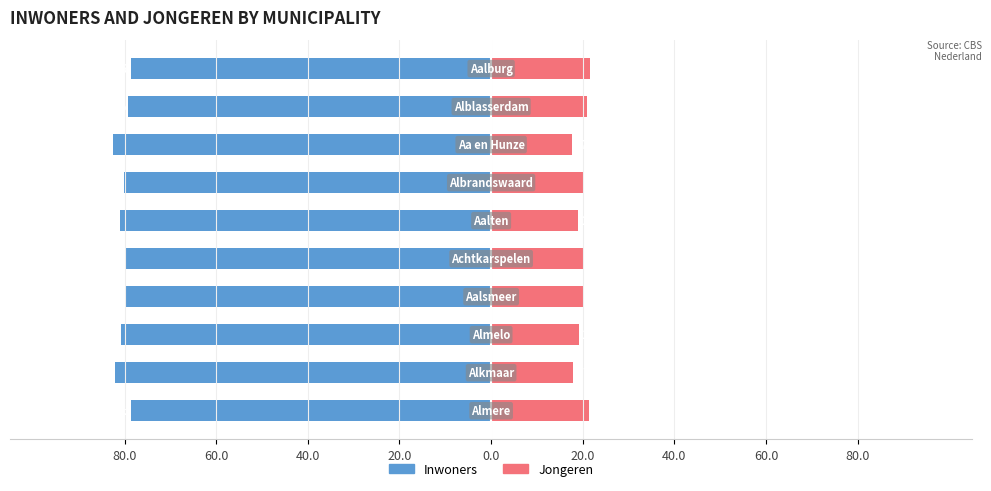

Which series has the widest spread of values?

Jongeren